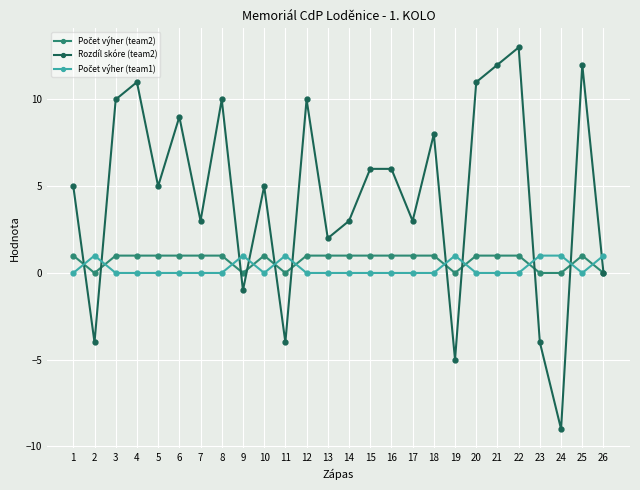

What is the sum of all Rozdíl skóre (team2) values?

117